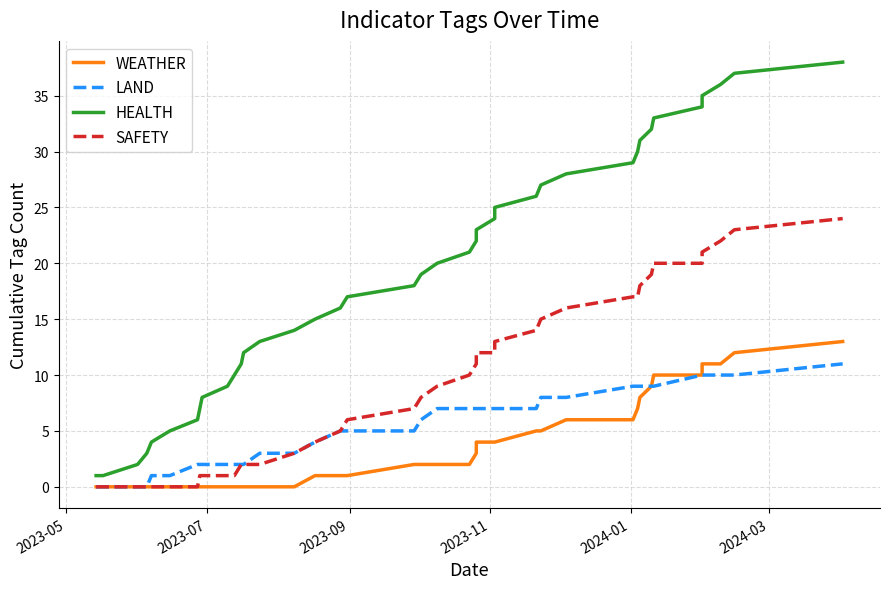

Is it true that SAFETY equals 0 at 2023-05?

True